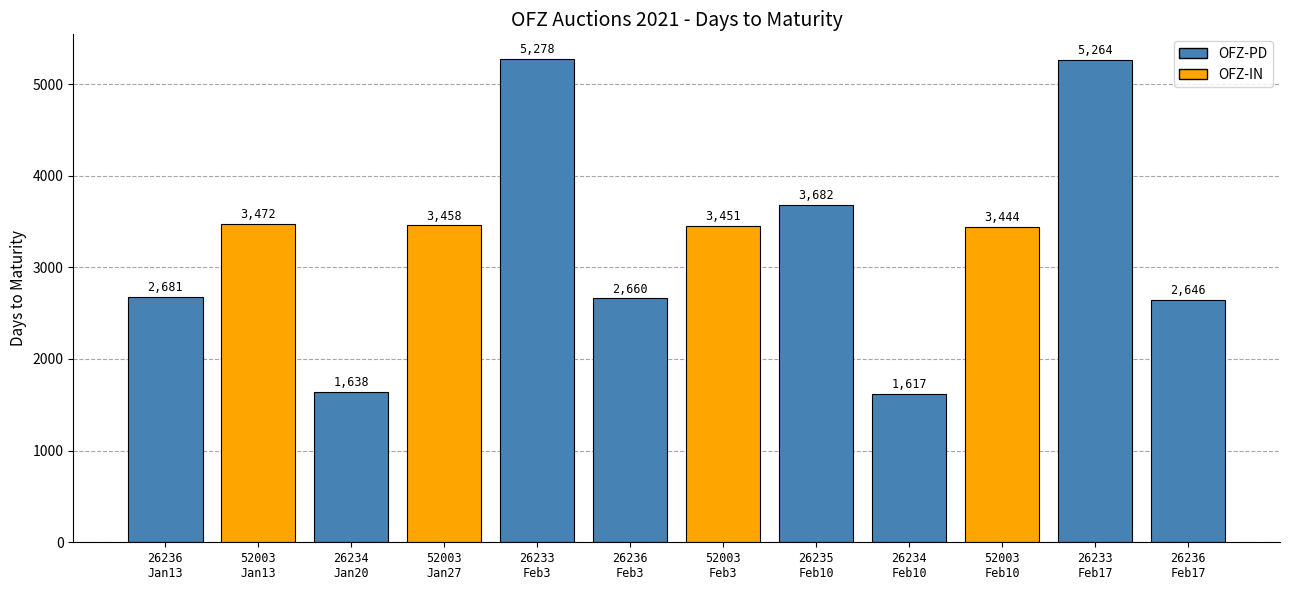

Reading left to right, extract all data points from this chart.

26236
Jan13=2681	52003
Jan13=3472	26234
Jan20=1638	52003
Jan27=3458	26233
Feb3=5278	26236
Feb3=2660	52003
Feb3=3451	26235
Feb10=3682	26234
Feb10=1617	52003
Feb10=3444	26233
Feb17=5264	26236
Feb17=2646